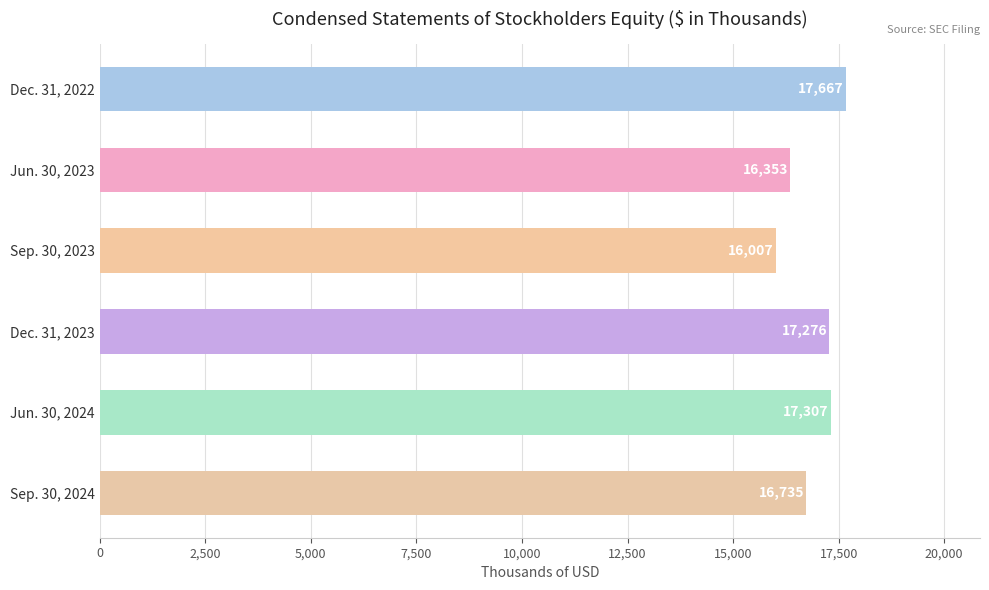

What is the change in value from Jun. 30, 2023 to Dec. 31, 2023?

+923